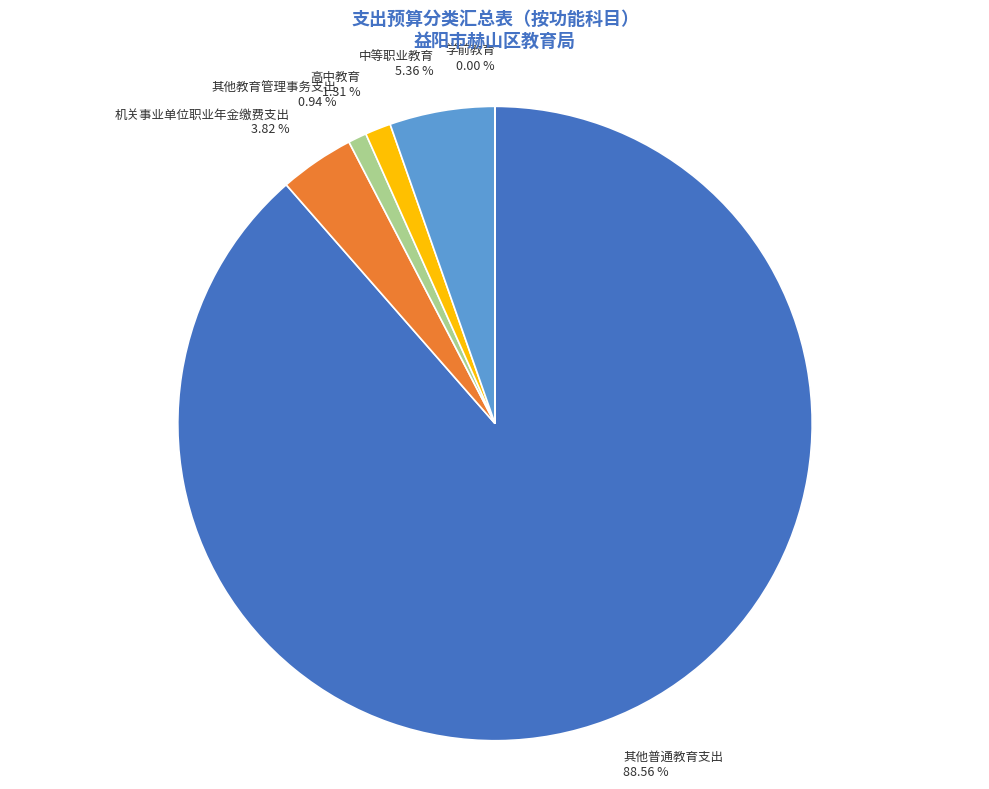

Which slice is the largest?

其他普通教育支出